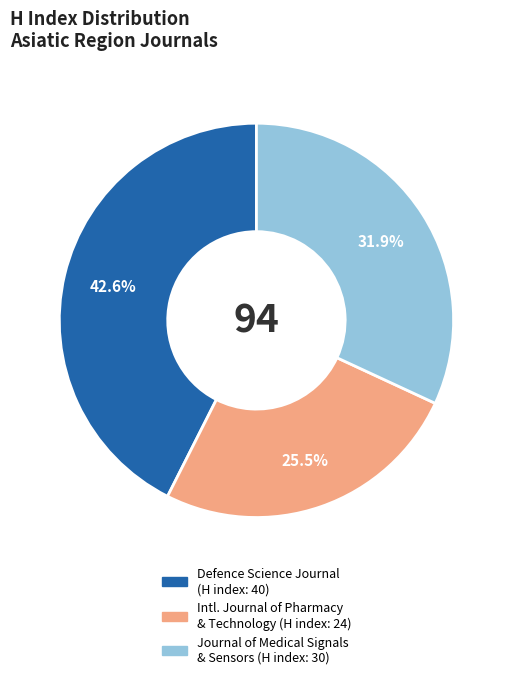

How many segments does this pie chart have?

3